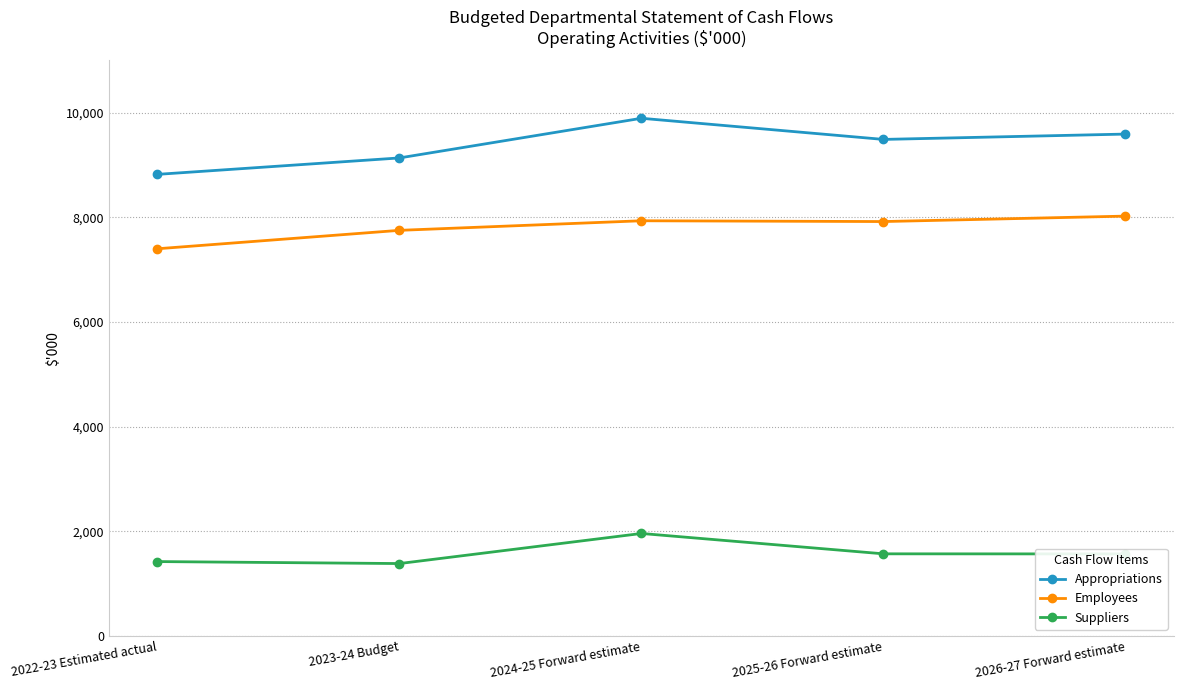

At which category is the sum across all series the highest?

2024-25 Forward estimate